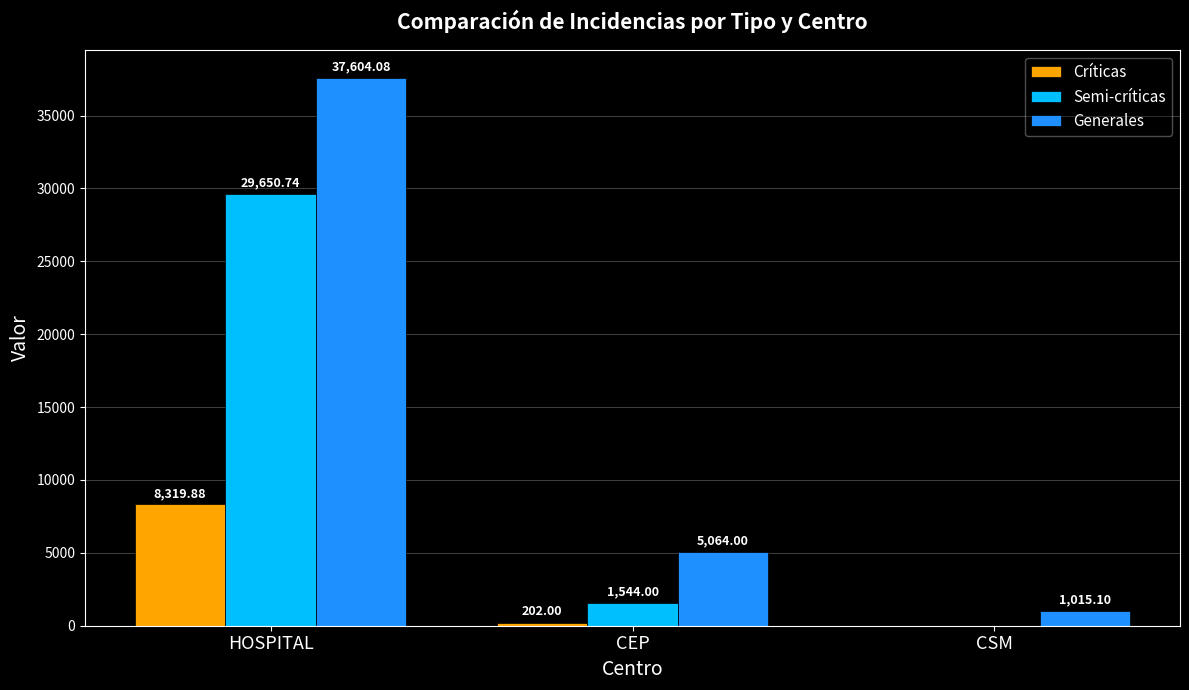

At which label does Generales first exceed 5064?

HOSPITAL